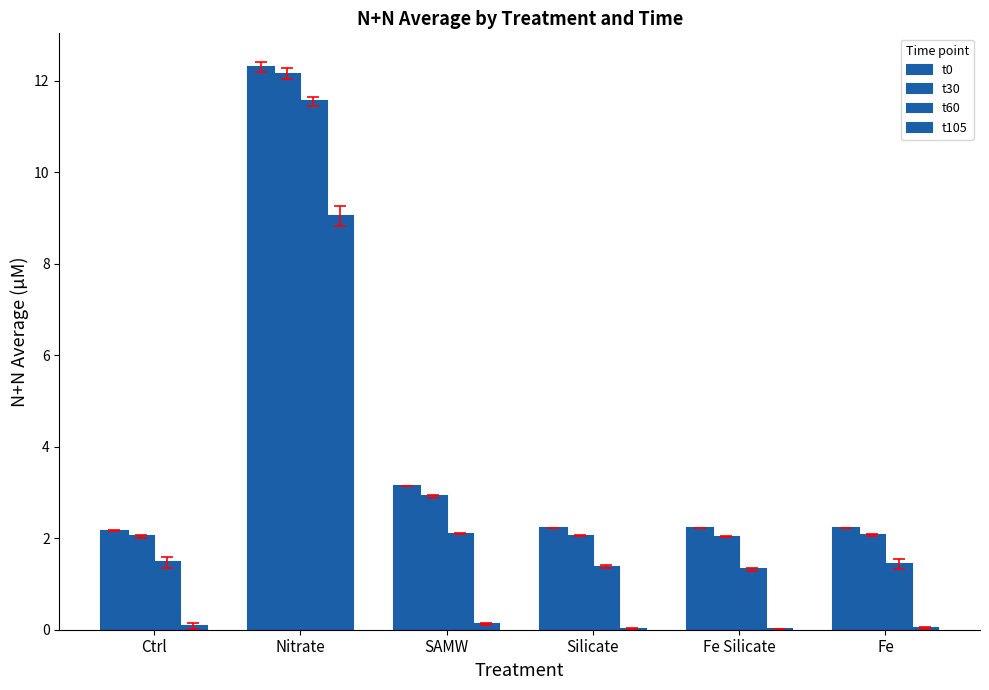

What is the total value across all series at Ctrl?

5.8